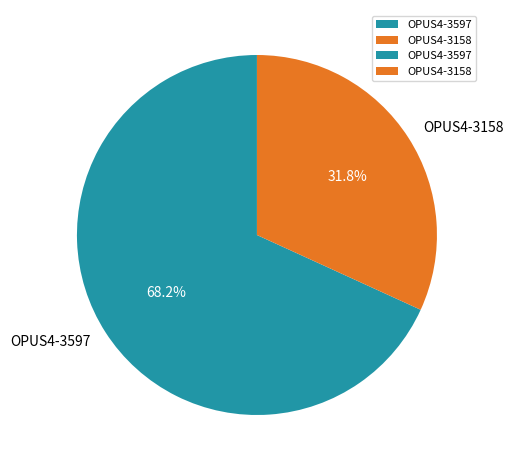

Is there any slice that represents more than half of the pie?

Yes